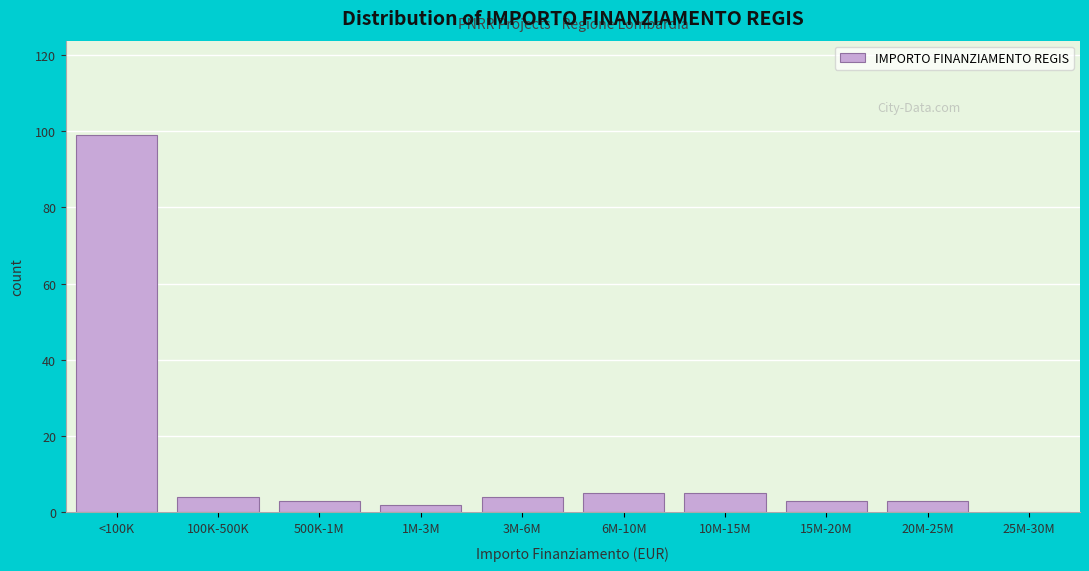

Reading left to right, extract all data points from this chart.

<100K=99	100K-500K=4	500K-1M=3	1M-3M=2	3M-6M=4	6M-10M=5	10M-15M=5	15M-20M=3	20M-25M=3	25M-30M=0